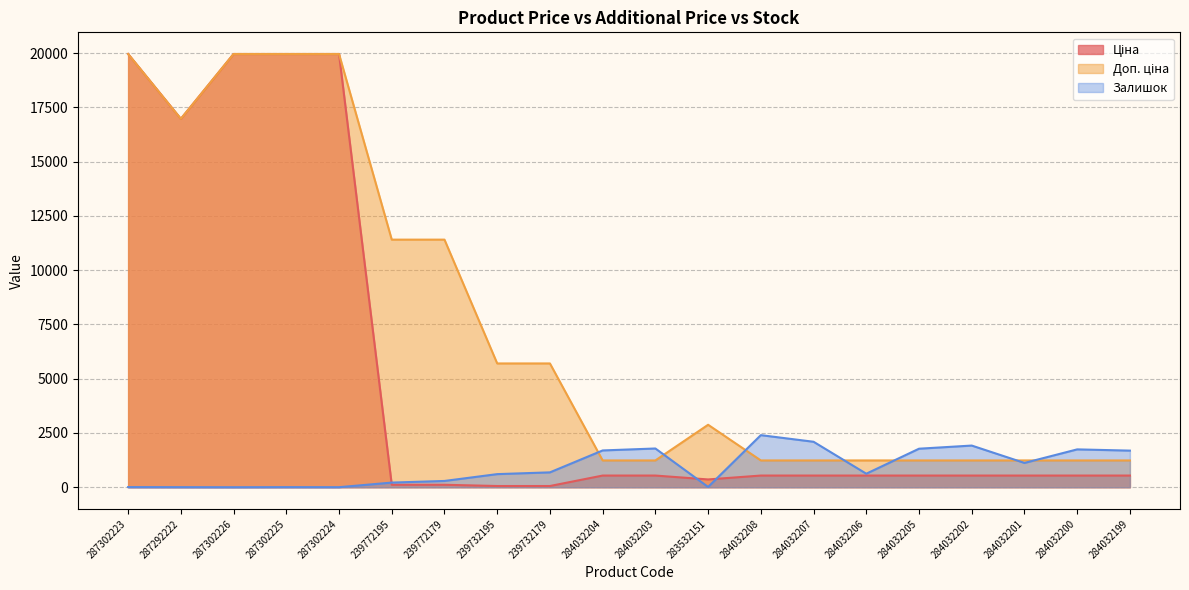

How many lines are shown in the chart?

3